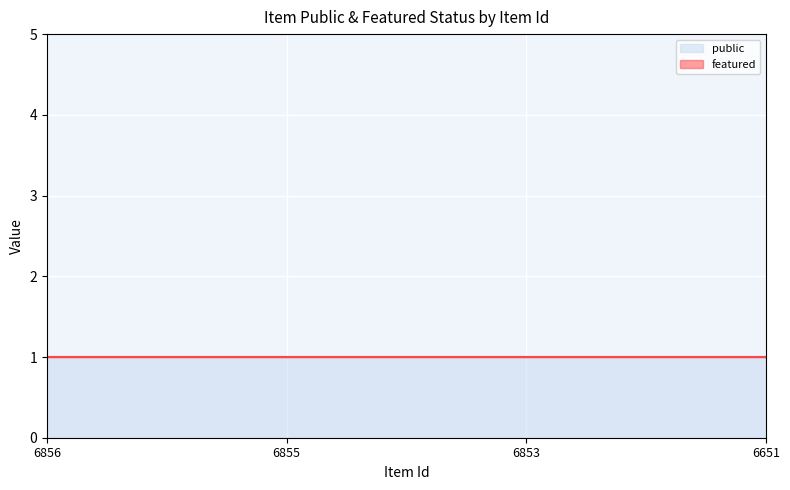

The value of public at 6651 is 1. True or false?

True